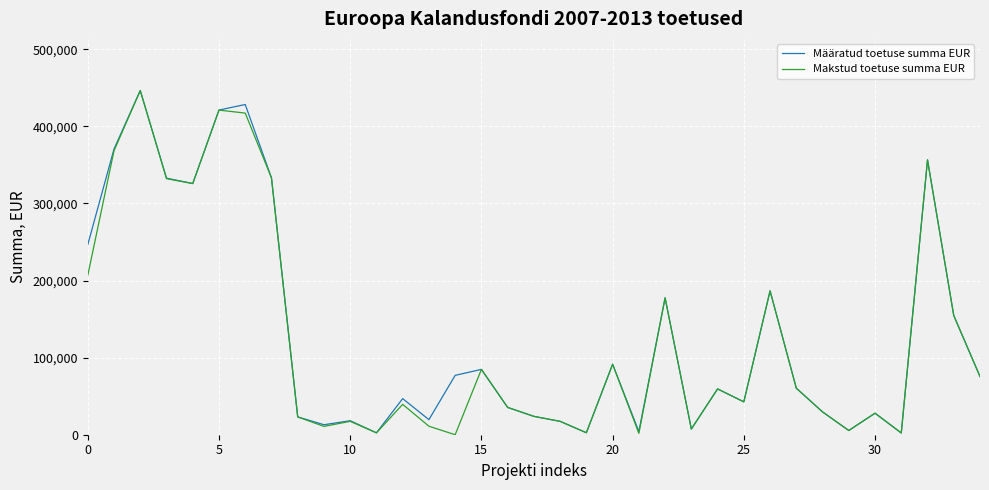

What is the label of the 19th point from the right?

16